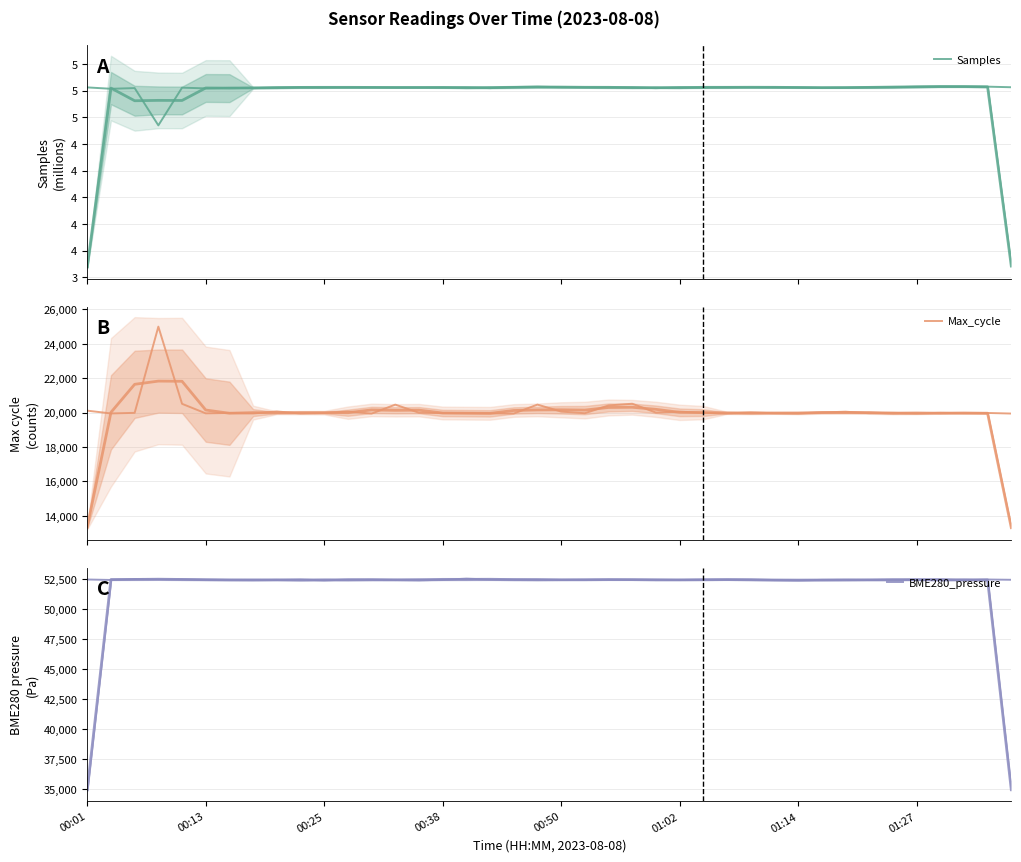

Where is BME280_pressure nearest to the value 52429?

19